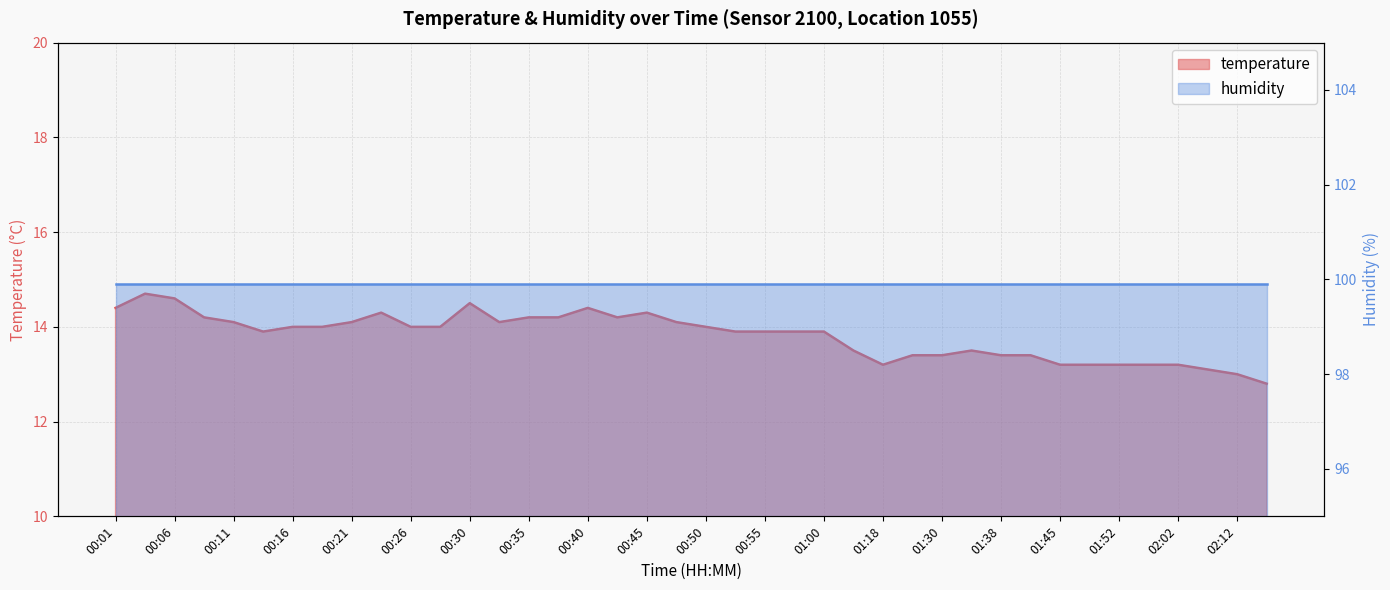

What is the smallest value displayed?

12.8